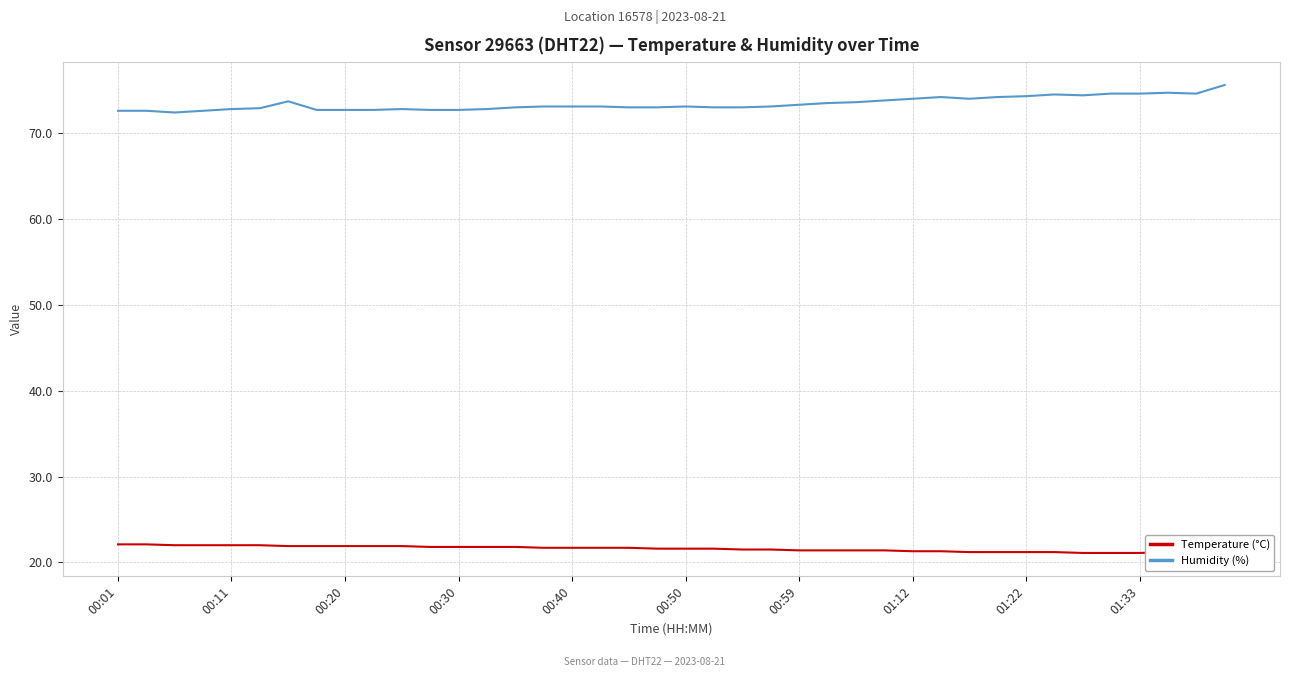

What are all the series names shown in the legend?

Temperature (°C), Humidity (%)